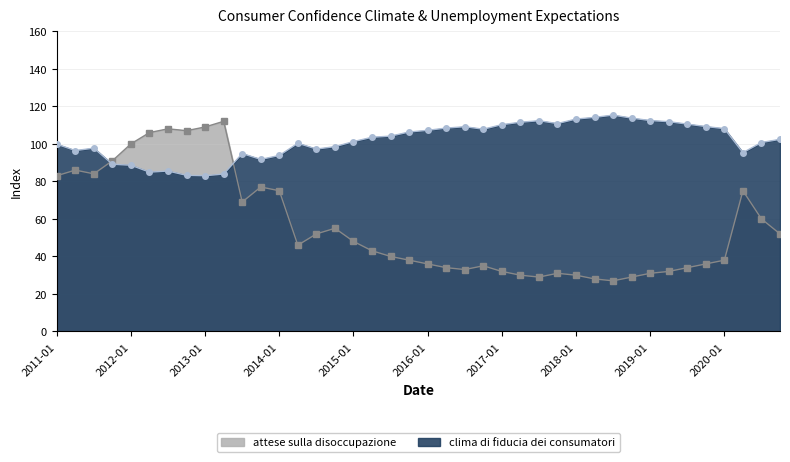

In attese sulla disoccupazione, how many points are higher than both neighbors (excluding endpoints)?

8